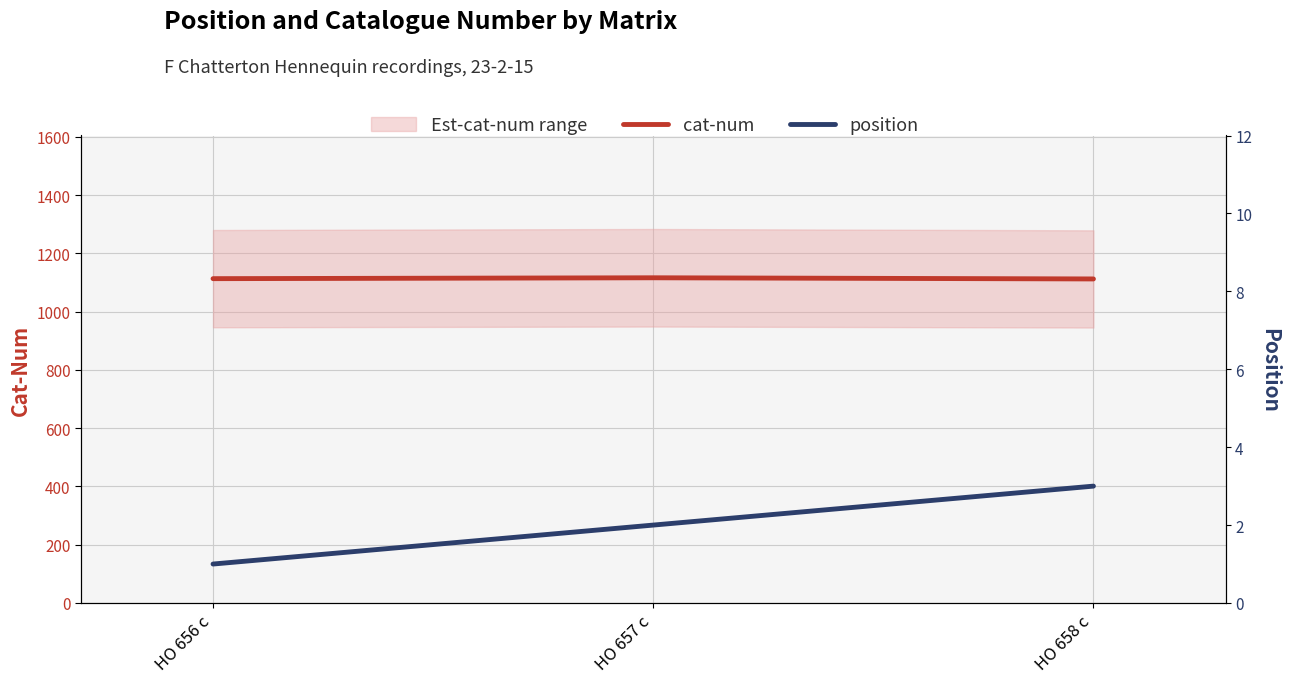

What is the label of the 1st point from the right?

HO 658 c